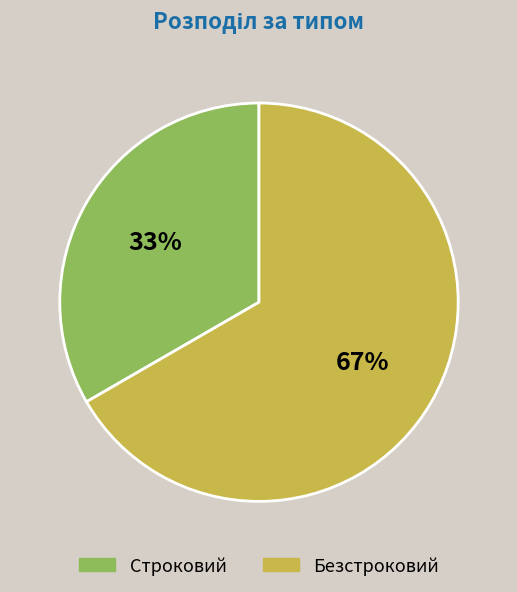

To the nearest percent, what portion does Строковий represent?

33%